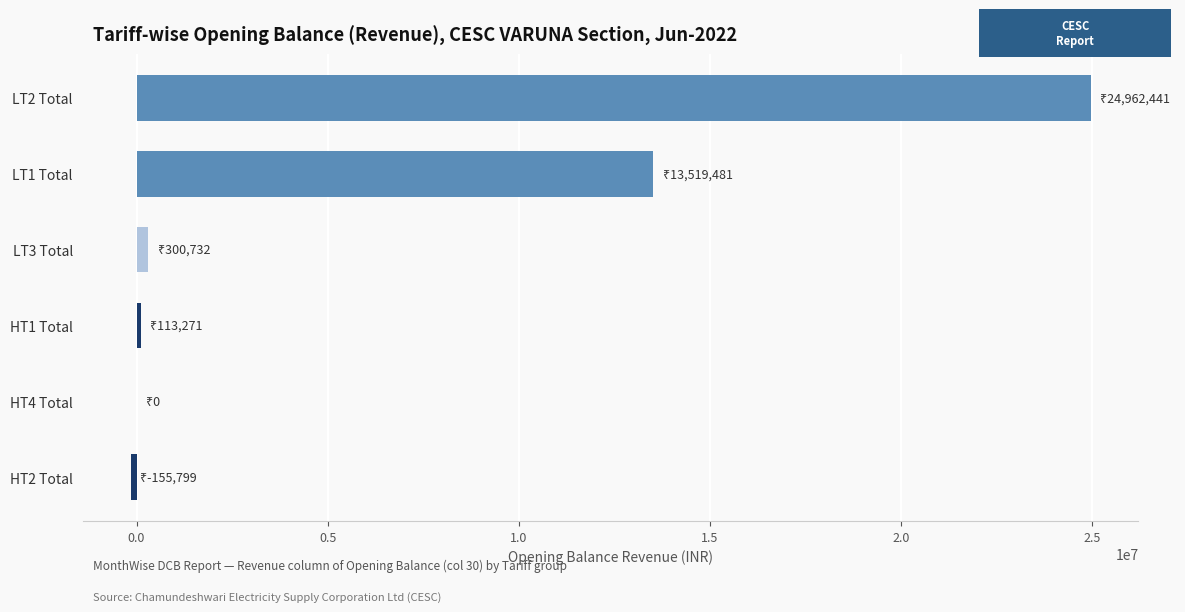

Reading top to bottom, extract all data points from this chart.

LT2 Total=24962441.1	LT1 Total=13519480.7	LT3 Total=300731.7	HT1 Total=113270.7	HT4 Total=0.0	HT2 Total=-155799.1